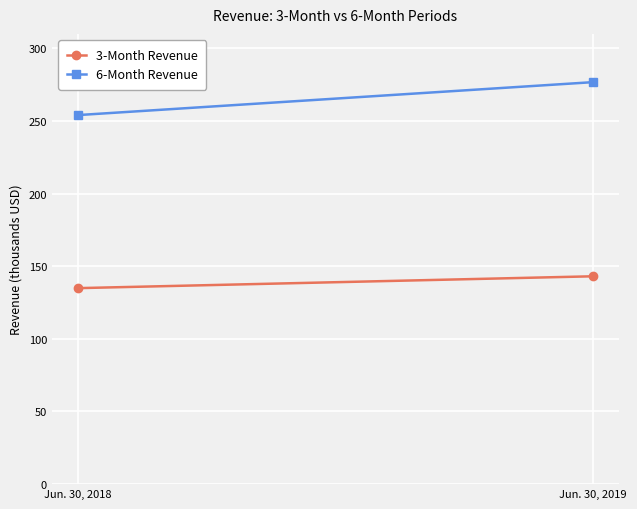

What is the difference between the highest and lowest values at Jun. 30, 2019?

133685